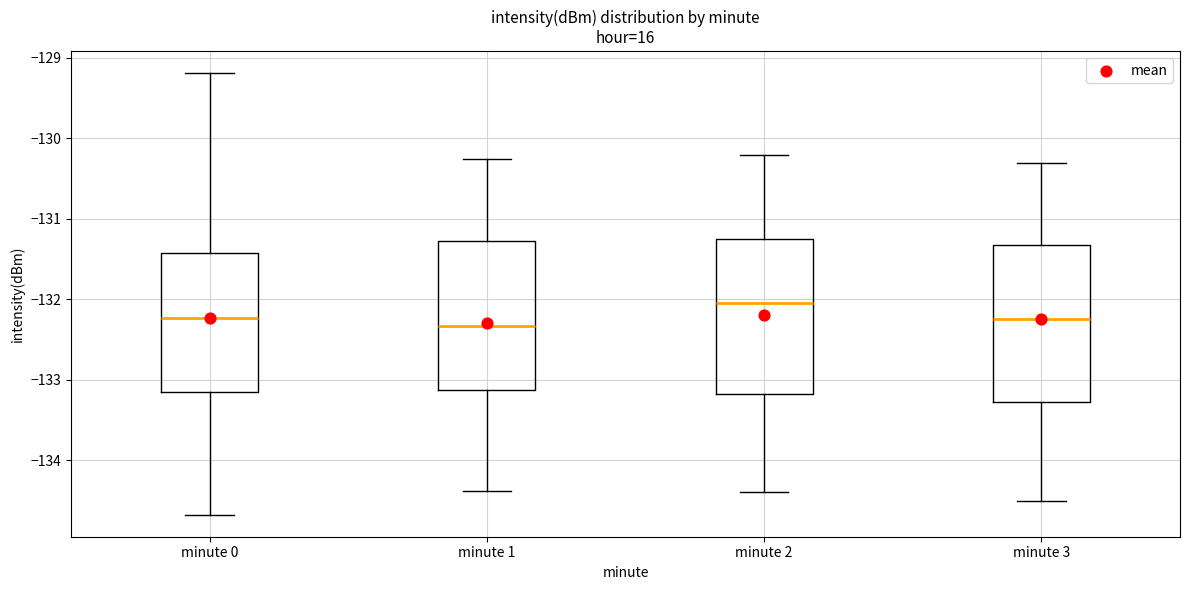

Reading left to right, transcribe this box plot: for each box, give where its median line is, the range the box spans, and where its two whiskers end, as read against the y-axis. The values are not printed on the chart, so give them approximately, as read against the axis.

minute 0: median -132.2, box -133.2 to -131.4, whiskers -134.7 to -129.2
minute 1: median -132.3, box -133.1 to -131.3, whiskers -134.4 to -130.3
minute 2: median -132.0, box -133.2 to -131.2, whiskers -134.4 to -130.2
minute 3: median -132.2, box -133.3 to -131.3, whiskers -134.5 to -130.3